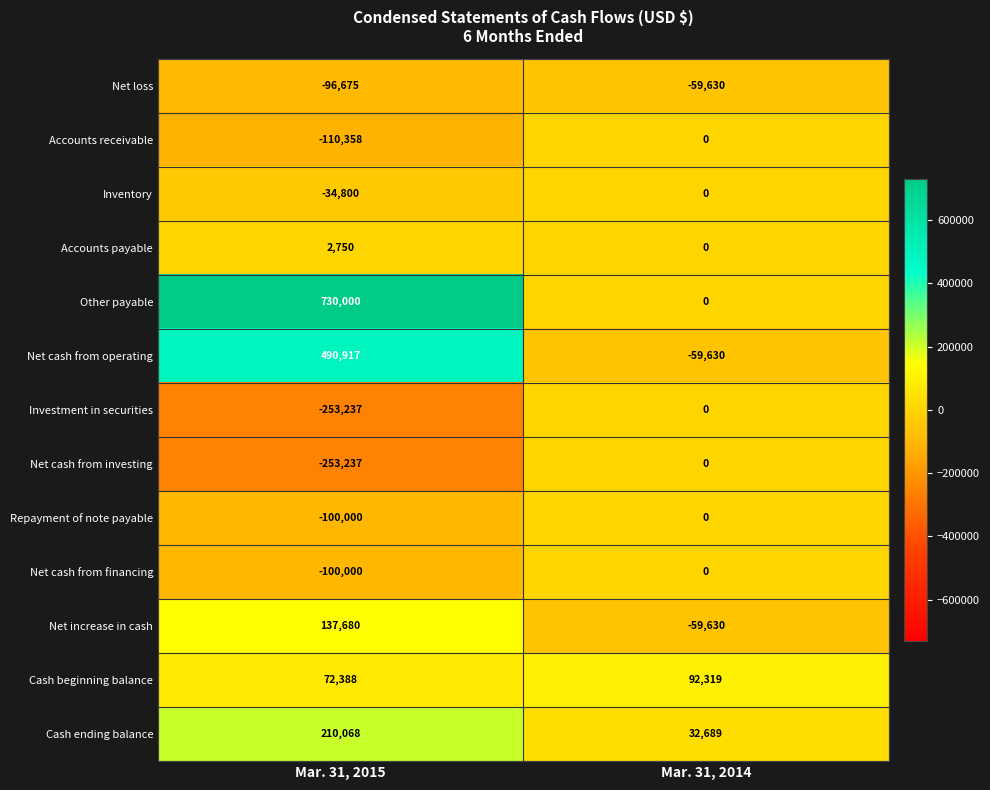

What is the spread (max minus min) of values at Mar. 31, 2014?

151949